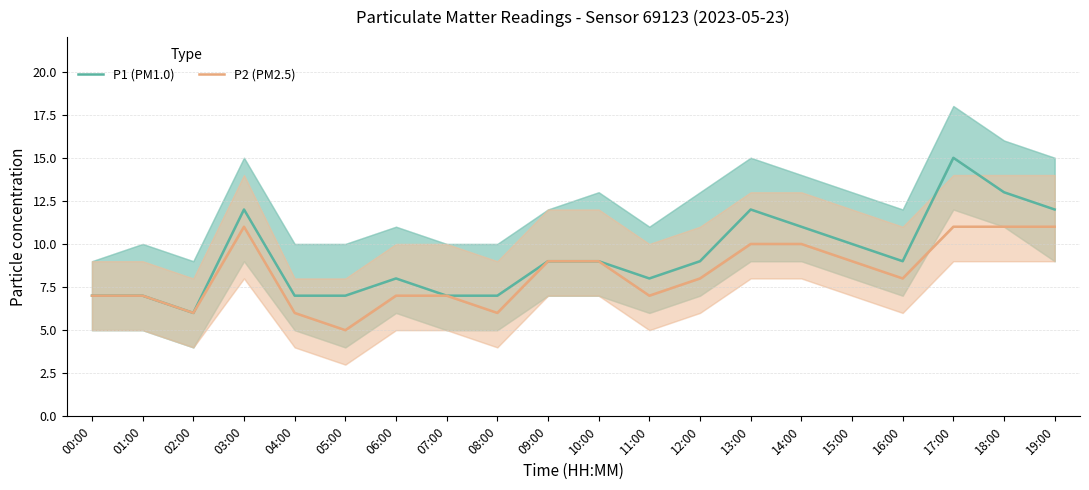

How many lines are shown in the chart?

2